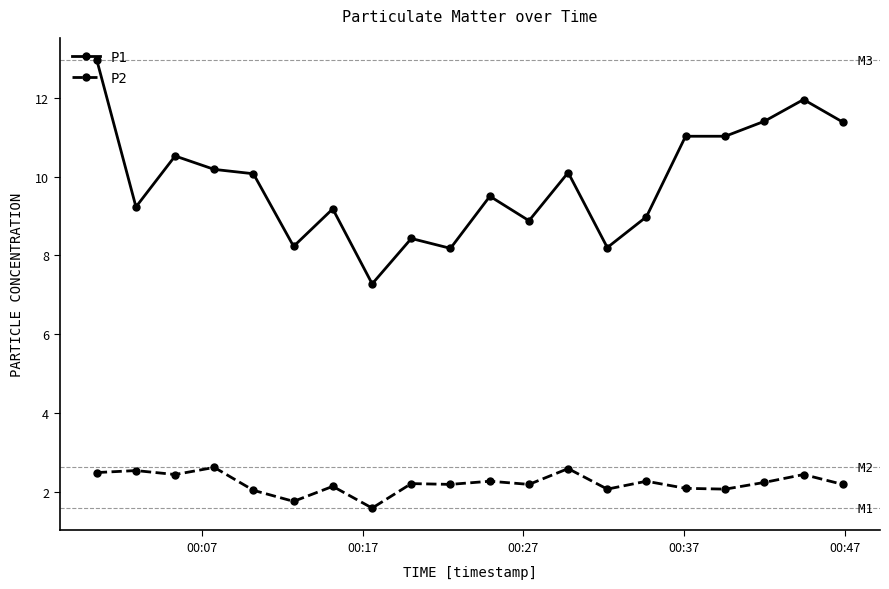

What is the difference between the maximum and minimum values in the P2 series?

1.0